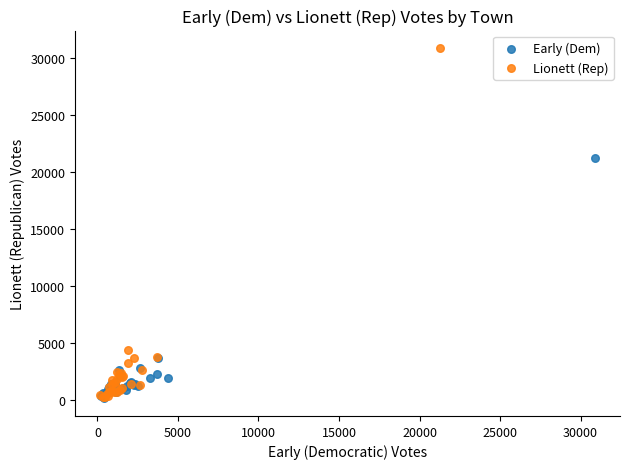

Which series contains the highest Y value?

Lionett (Rep)